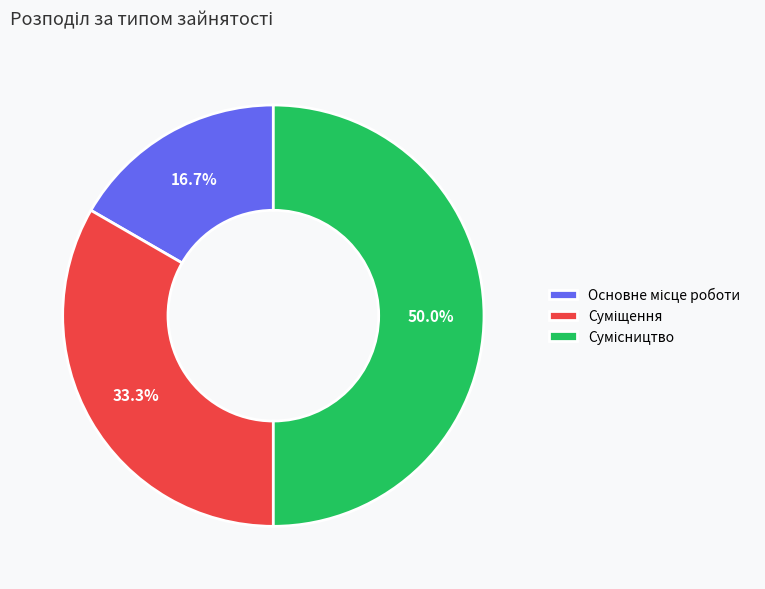

What is the change in value from Основне місце роботи to Сумісництво?

+2